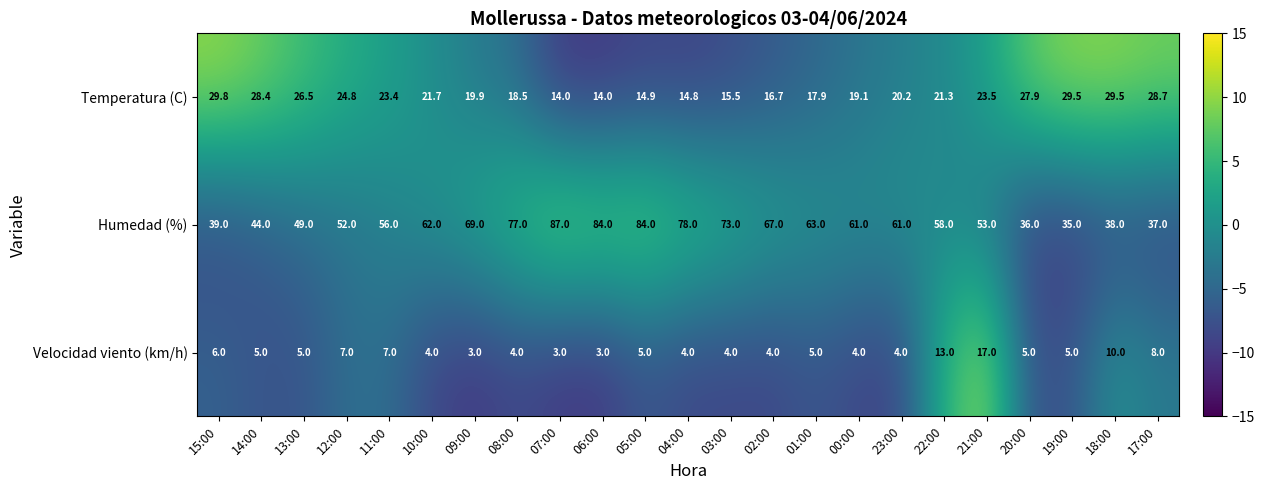

What is the sum of all Temperatura (C) values?

500.5